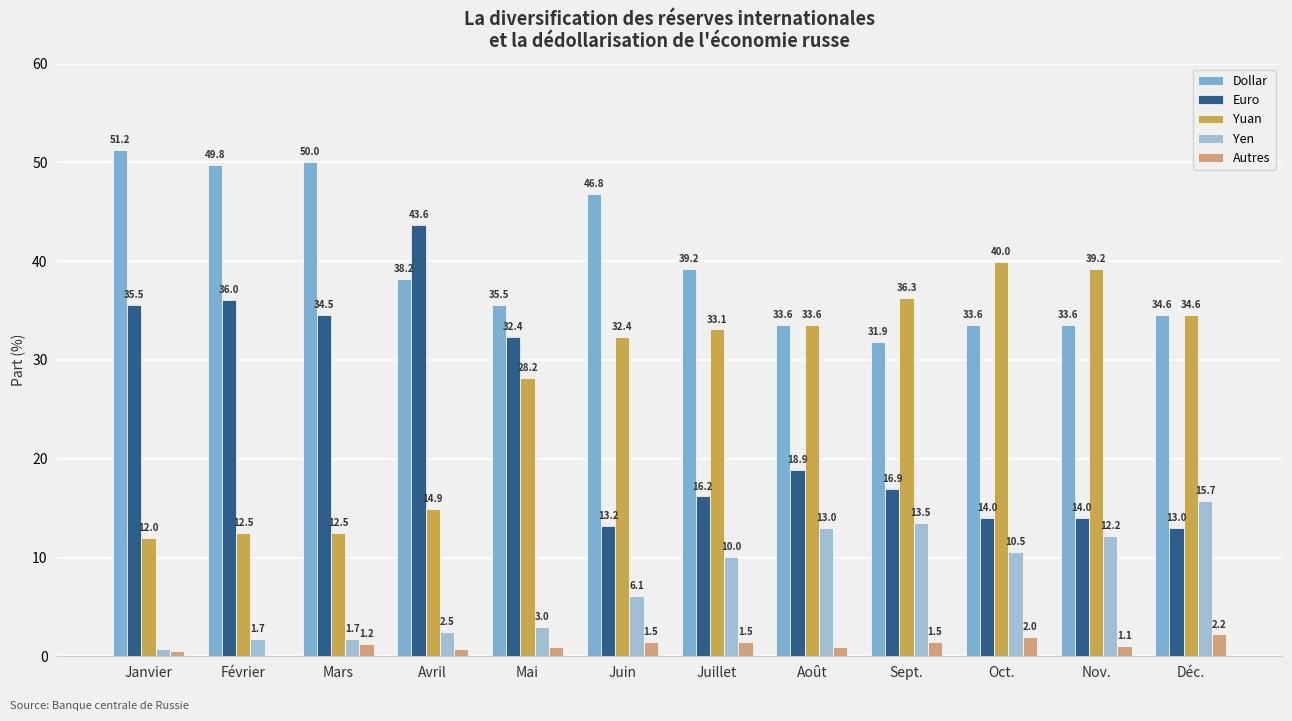

What is the difference between the Yuan values at Juillet and Mai?

4.9